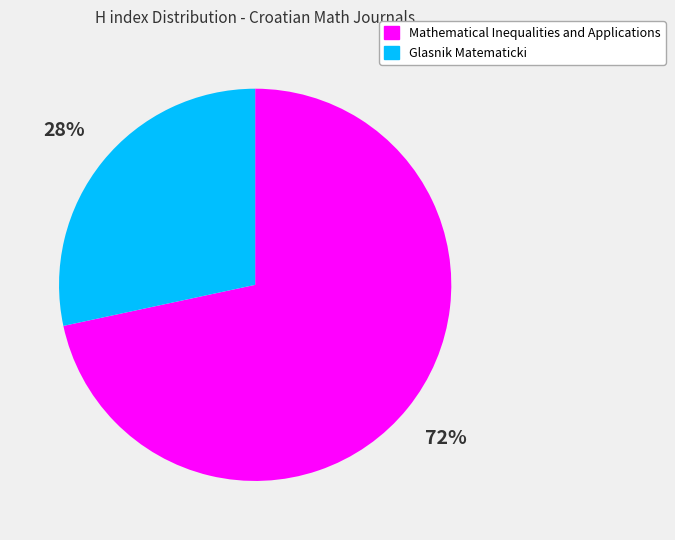

Do Glasnik Matematicki and Mathematical Inequalities and Applications together represent more than half of the pie?

Yes